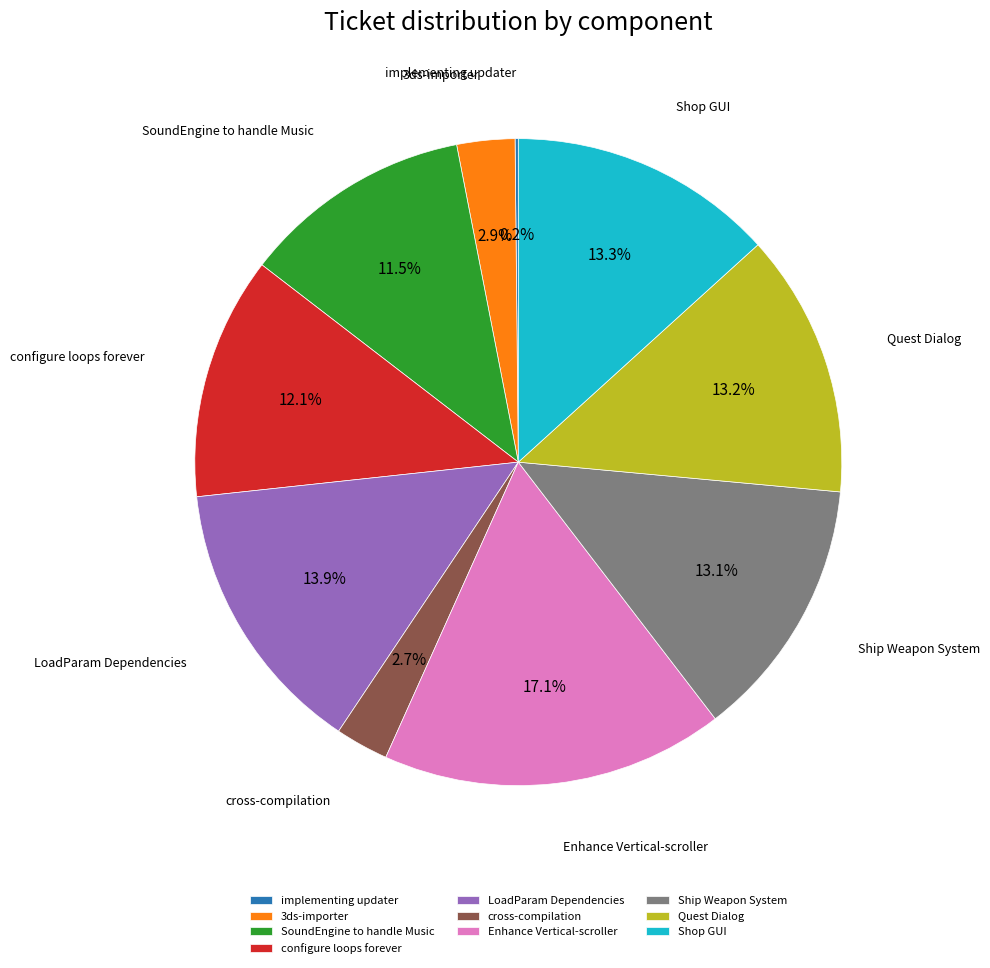

To the nearest percent, what is the difference between the Enhance Vertical-scroller and Shop GUI slice percentages?

4%